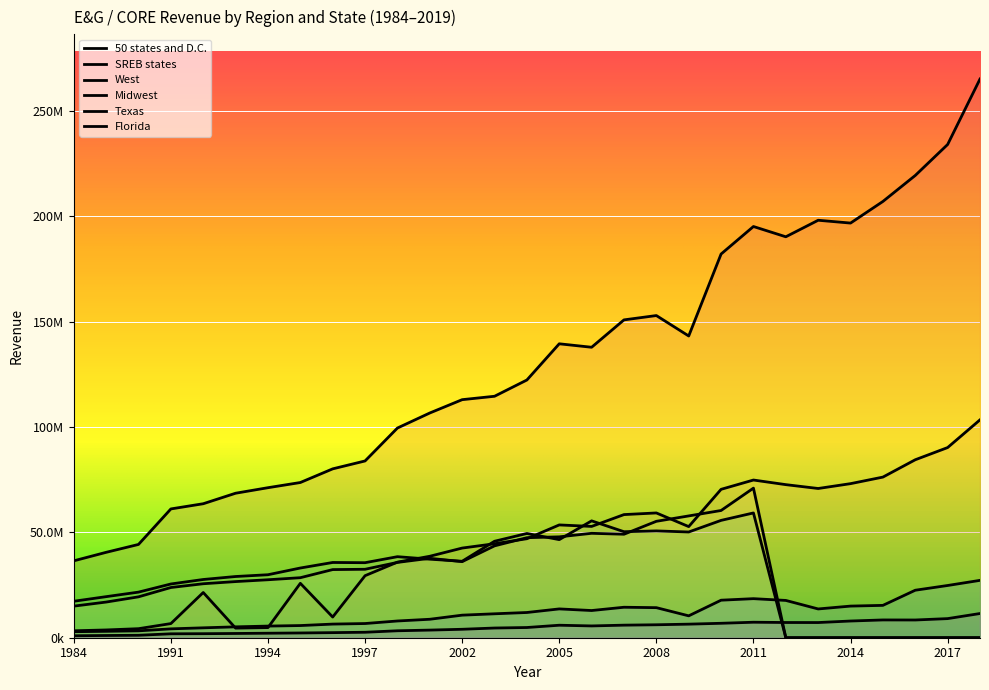

What is the total value across all series at 1996?

166886966